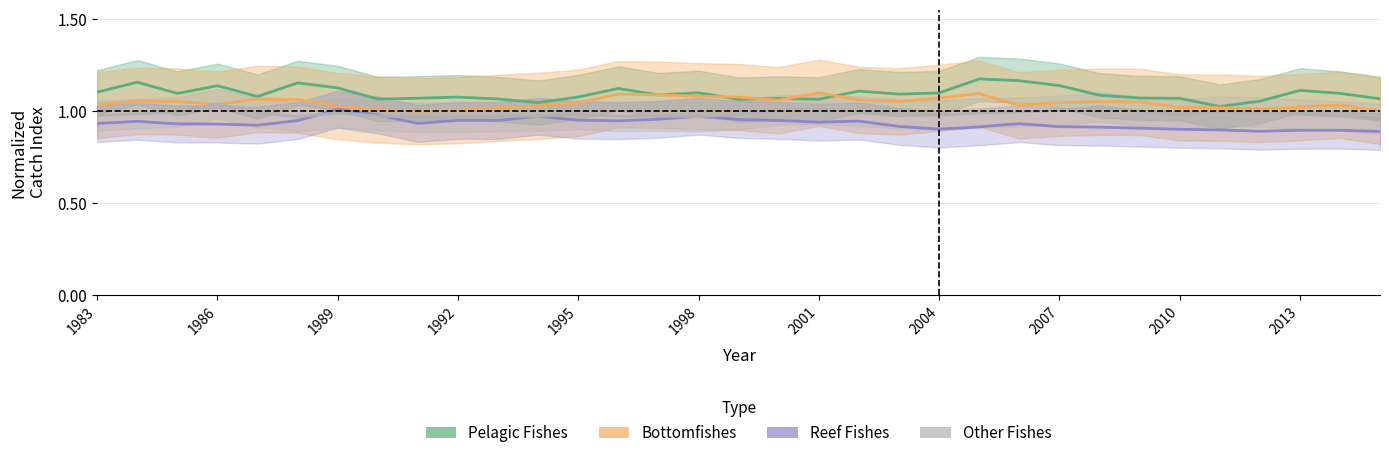

Which has a higher value, 2010 or 1998?

1998